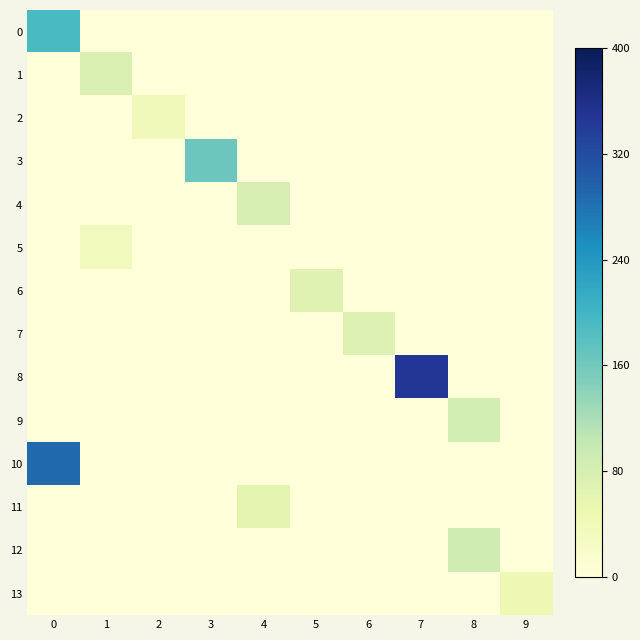

Reading right to left, extract all data points from this chart.

0: 9=0.0	8=0.0	7=0.0	6=0.0	5=0.0	4=0.0	3=0.0	2=0.0	1=0.0	0=193.0
1: 9=0.0	8=0.0	7=0.0	6=0.0	5=0.0	4=0.0	3=0.0	2=0.0	1=74.9	0=0.0
2: 9=0.0	8=0.0	7=0.0	6=0.0	5=0.0	4=0.0	3=0.0	2=40.0	1=0.0	0=0.0
3: 9=0.0	8=0.0	7=0.0	6=0.0	5=0.0	4=0.0	3=164.4	2=0.0	1=0.0	0=0.0
4: 9=0.0	8=0.0	7=0.0	6=0.0	5=0.0	4=79.0	3=0.0	2=0.0	1=0.0	0=0.0
5: 9=0.0	8=0.0	7=0.0	6=0.0	5=0.0	4=0.0	3=0.0	2=0.0	1=36.0	0=0.0
6: 9=0.0	8=0.0	7=0.0	6=0.0	5=67.3	4=0.0	3=0.0	2=0.0	1=0.0	0=0.0
7: 9=0.0	8=0.0	7=0.0	6=70.4	5=0.0	4=0.0	3=0.0	2=0.0	1=0.0	0=0.0
8: 9=0.0	8=0.0	7=346.0	6=0.0	5=0.0	4=0.0	3=0.0	2=0.0	1=0.0	0=0.0
9: 9=0.0	8=84.0	7=0.0	6=0.0	5=0.0	4=0.0	3=0.0	2=0.0	1=0.0	0=0.0
10: 9=0.0	8=0.0	7=0.0	6=0.0	5=0.0	4=0.0	3=0.0	2=0.0	1=0.0	0=289.0
11: 9=0.0	8=0.0	7=0.0	6=0.0	5=0.0	4=64.0	3=0.0	2=0.0	1=0.0	0=0.0
12: 9=0.0	8=90.0	7=0.0	6=0.0	5=0.0	4=0.0	3=0.0	2=0.0	1=0.0	0=0.0
13: 9=47.0	8=0.0	7=0.0	6=0.0	5=0.0	4=0.0	3=0.0	2=0.0	1=0.0	0=0.0